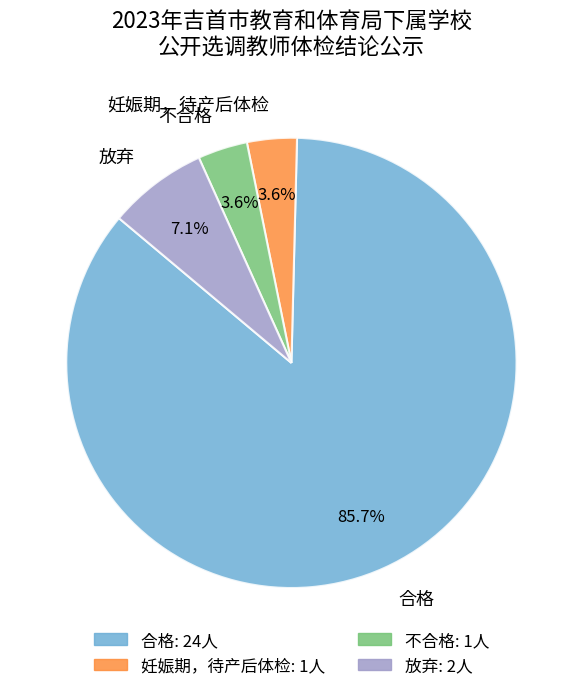

Which slice is the largest?

合格